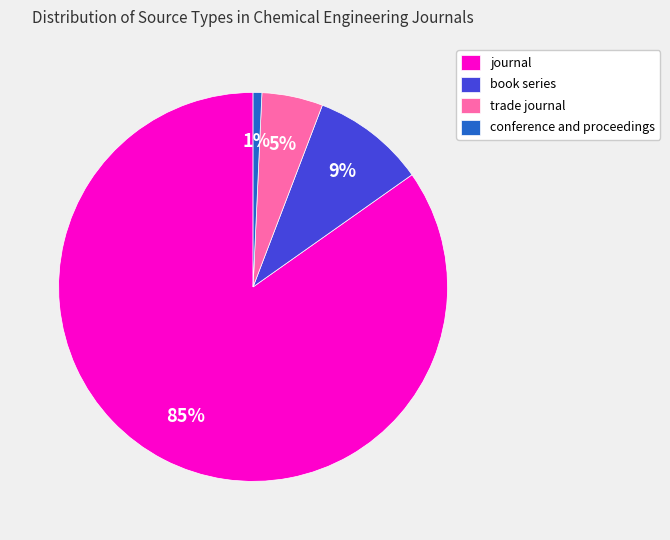

Which has a higher value, journal or conference and proceedings?

journal